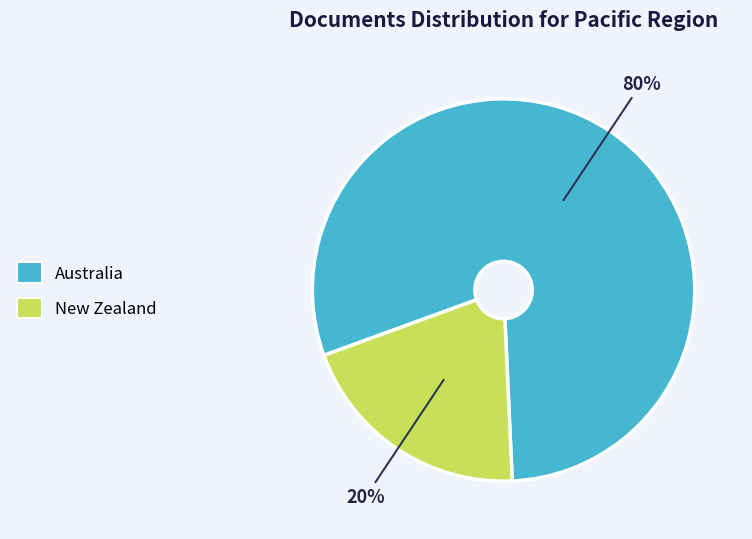

Between New Zealand and Australia, which is larger?

Australia